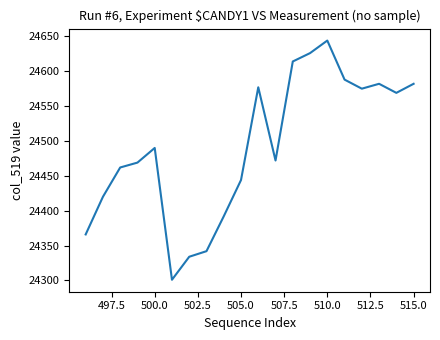

What is the smallest value displayed?

24301